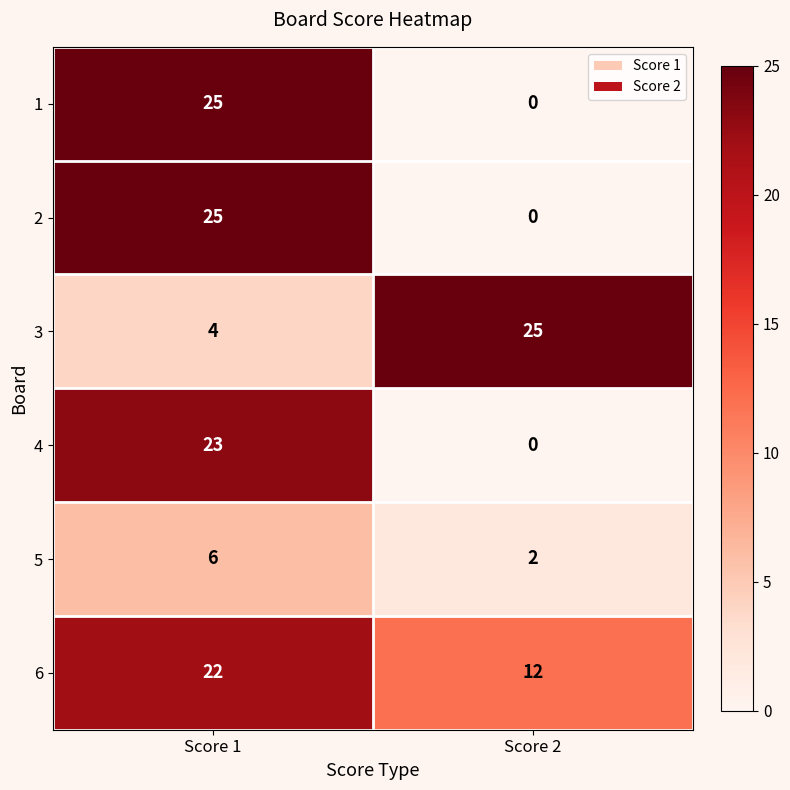

Rank the categories by 6 value from lowest to highest.

Score 2, Score 1